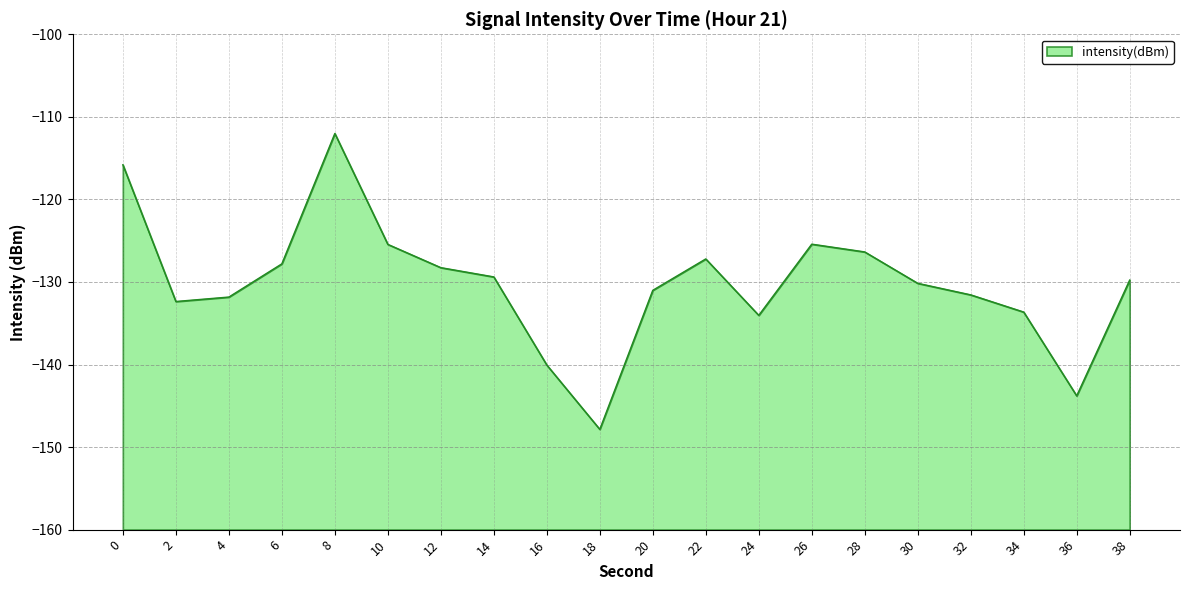

What is the minimum value shown in the chart?

-147.9